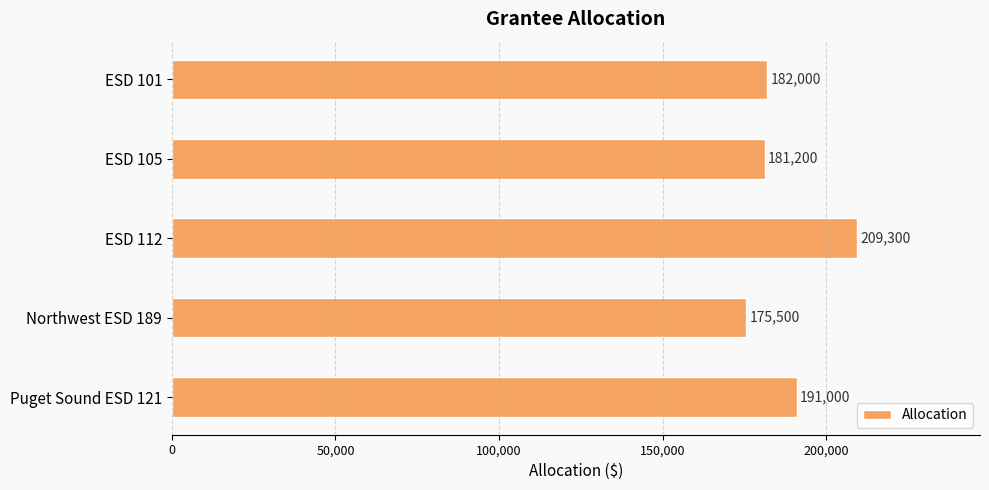

How many values are below 182000?

2